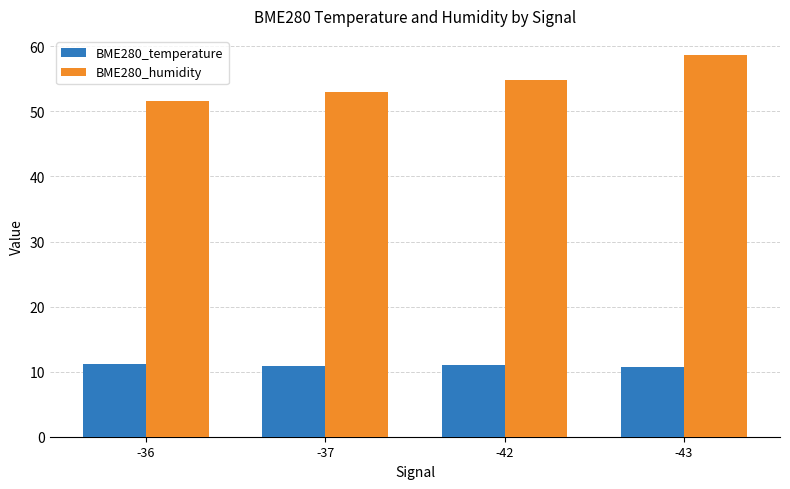

What is the difference between the BME280_humidity values at -37 and -43?

5.7